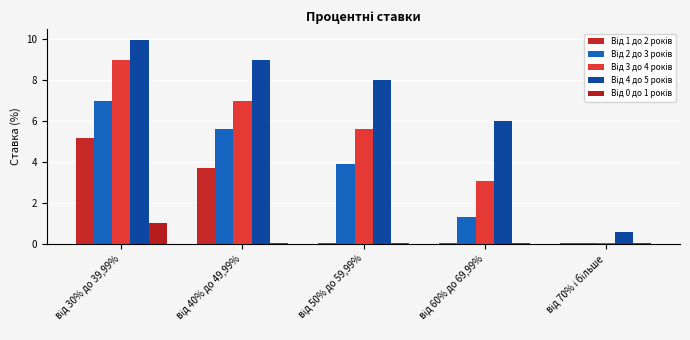

What position from the left is від 60% до 69,99%?

4